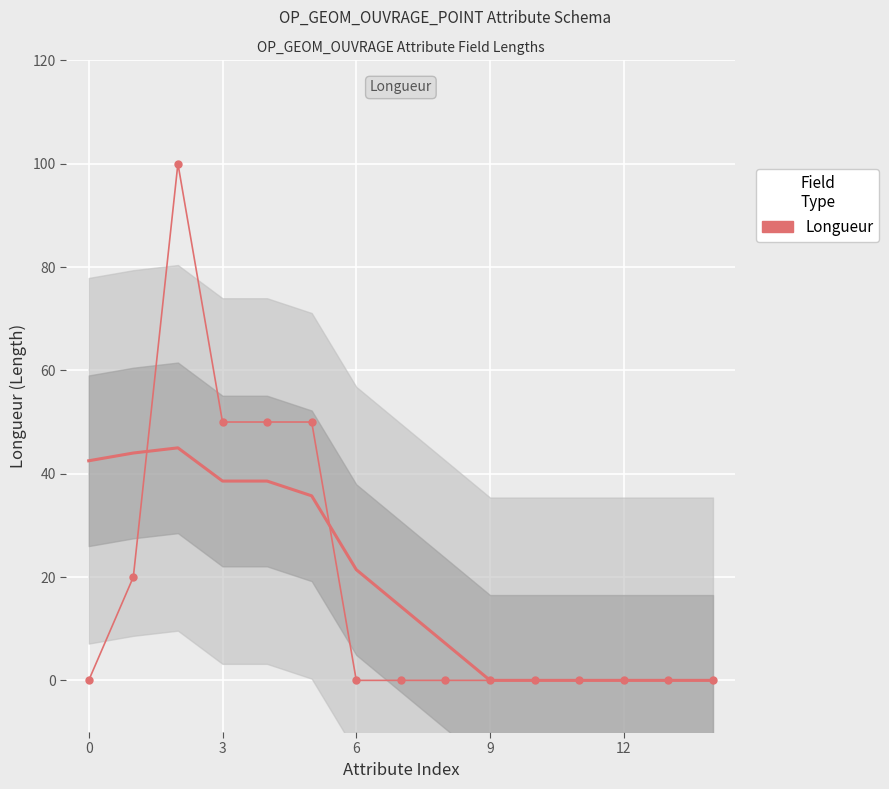

True or false: the data shows 0 at 11.

True